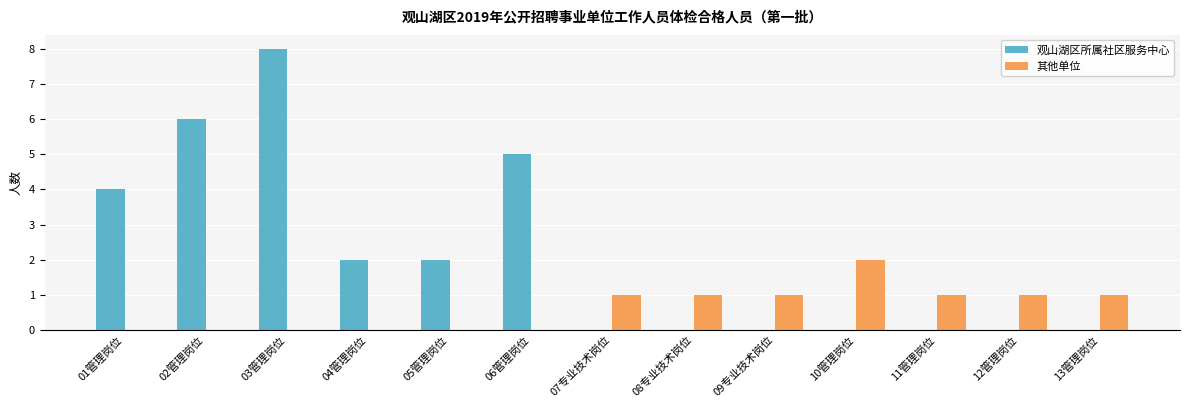

How many series are shown in this chart?

2